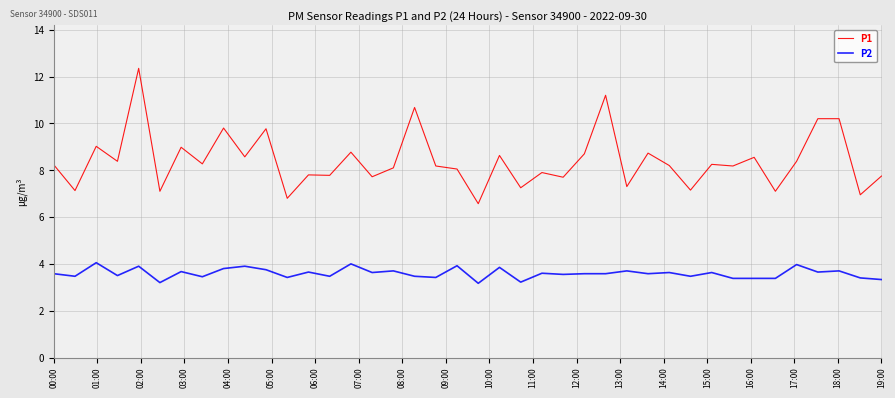

What is the minimum value shown in the chart?

3.2